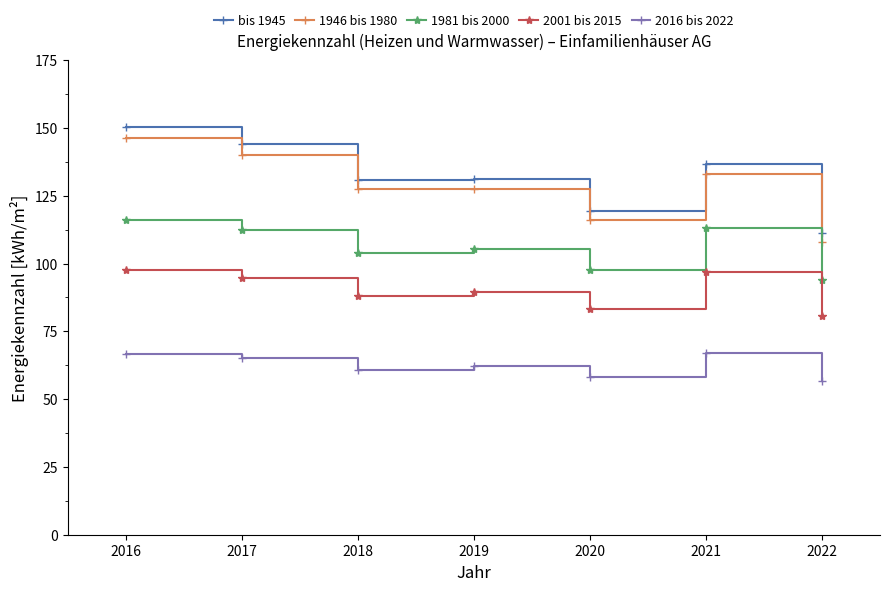

What is the value of the 1946 bis 1980 point at the 7th from the left?

108.1